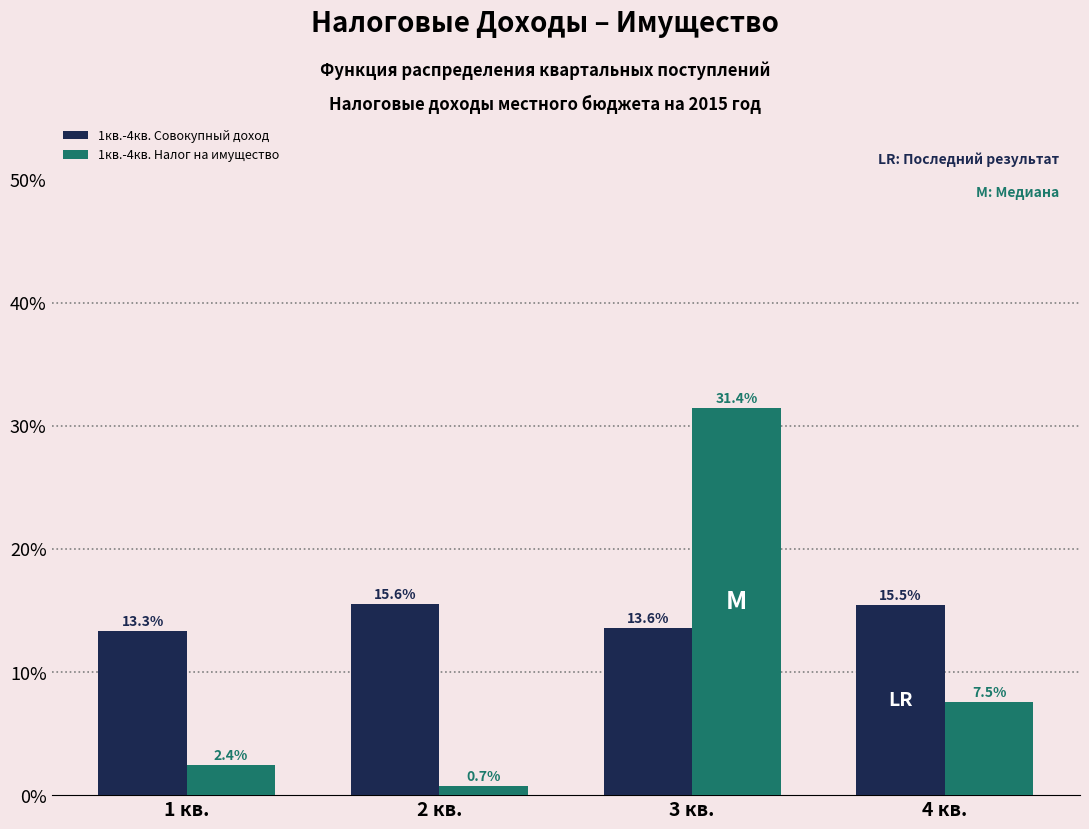

Reading left to right, what are all the values shown in this chart?

1кв.-4кв. Совокупный доход: 1 кв.=13.3	2 кв.=15.6	3 кв.=13.6	4 кв.=15.5
1кв.-4кв. Налог на имущество: 1 кв.=2.4	2 кв.=0.7	3 кв.=31.4	4 кв.=7.5